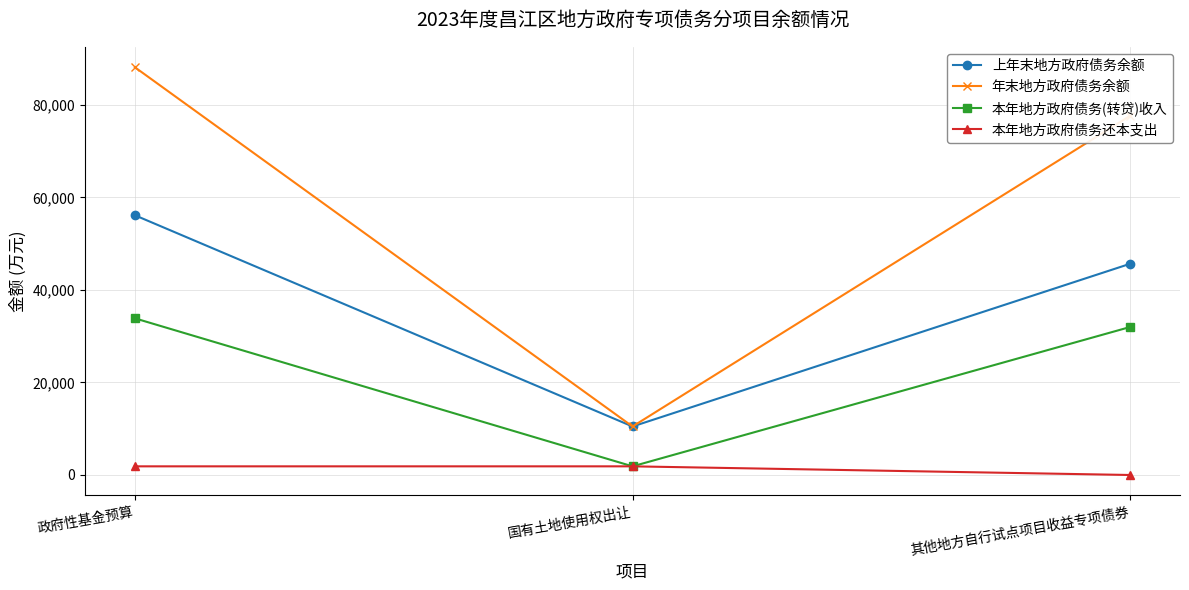

Reading right to left, extract all data points from this chart.

上年末地方政府债务余额: 45667	10487	56154
年末地方政府债务余额: 77667	10487	88154
本年地方政府债务(转贷)收入: 32000	1872	33872
本年地方政府债务还本支出: 0	1872	1872